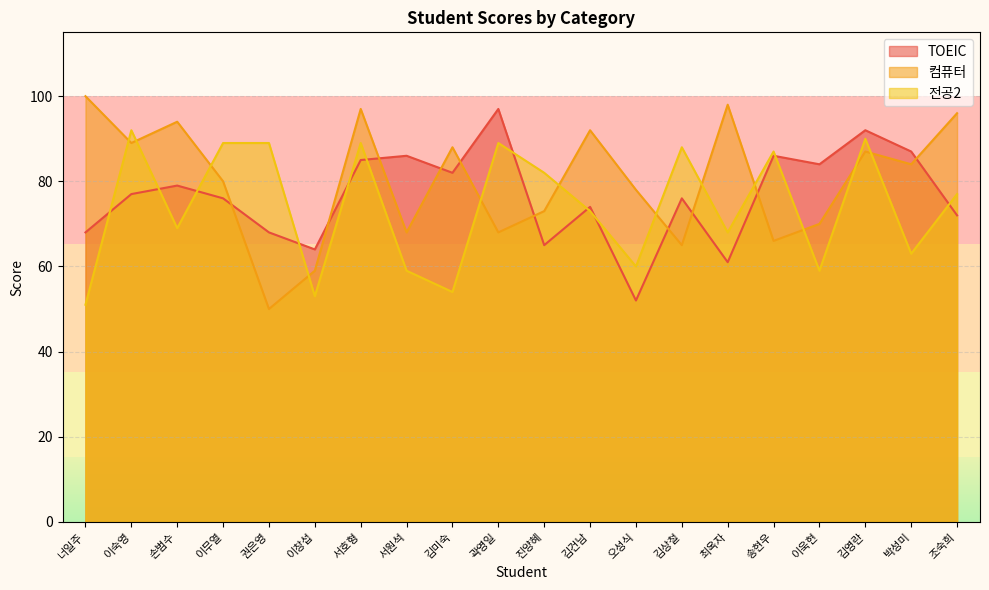

Reading left to right, extract all data points from this chart.

TOEIC: 68	77	79	76	68	64	85	86	82	97	65	74	52	76	61	86	84	92	87	72
컴퓨터: 100	89	94	80	50	59	97	68	88	68	73	92	78	65	98	66	70	87	84	96
전공2: 51	92	69	89	89	53	89	59	54	89	82	73	60	88	68	87	59	90	63	77